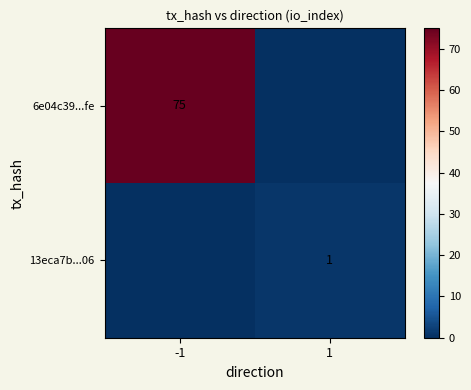

Is the value of 13eca7b...06 at 1 greater than the value of 6e04c39...fe at -1?

No